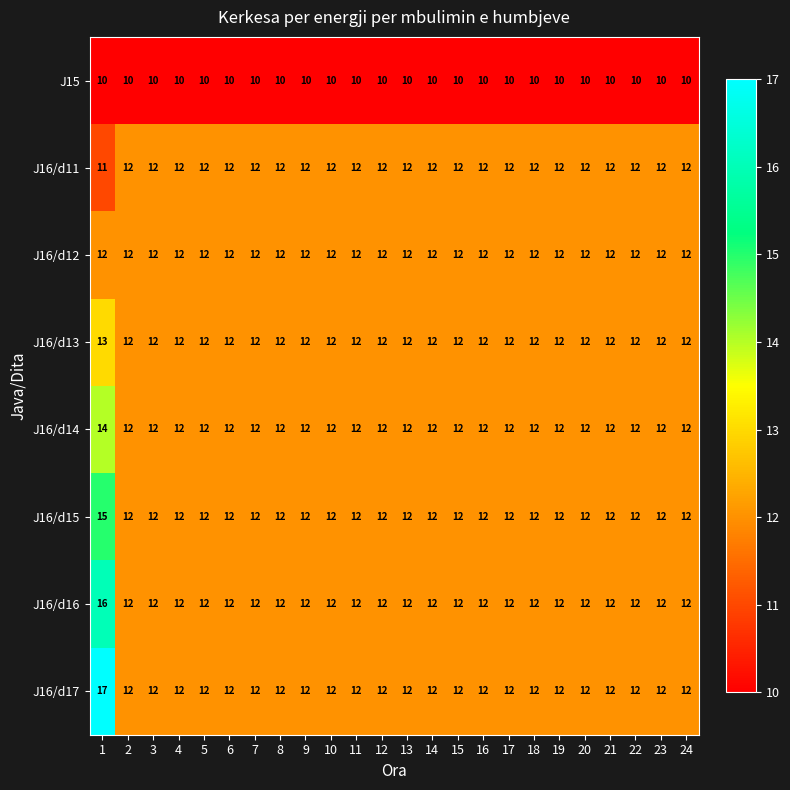

Which series has the largest range (max minus min)?

J16/d17